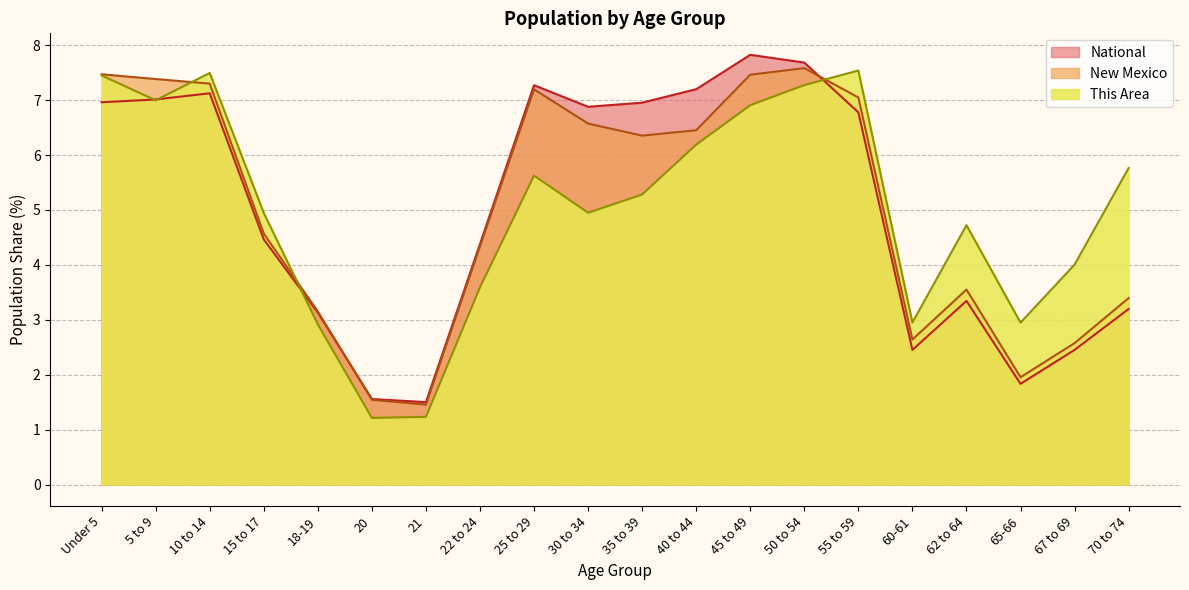

The National series shows 7.3 at 25 to 29. True or false?

True